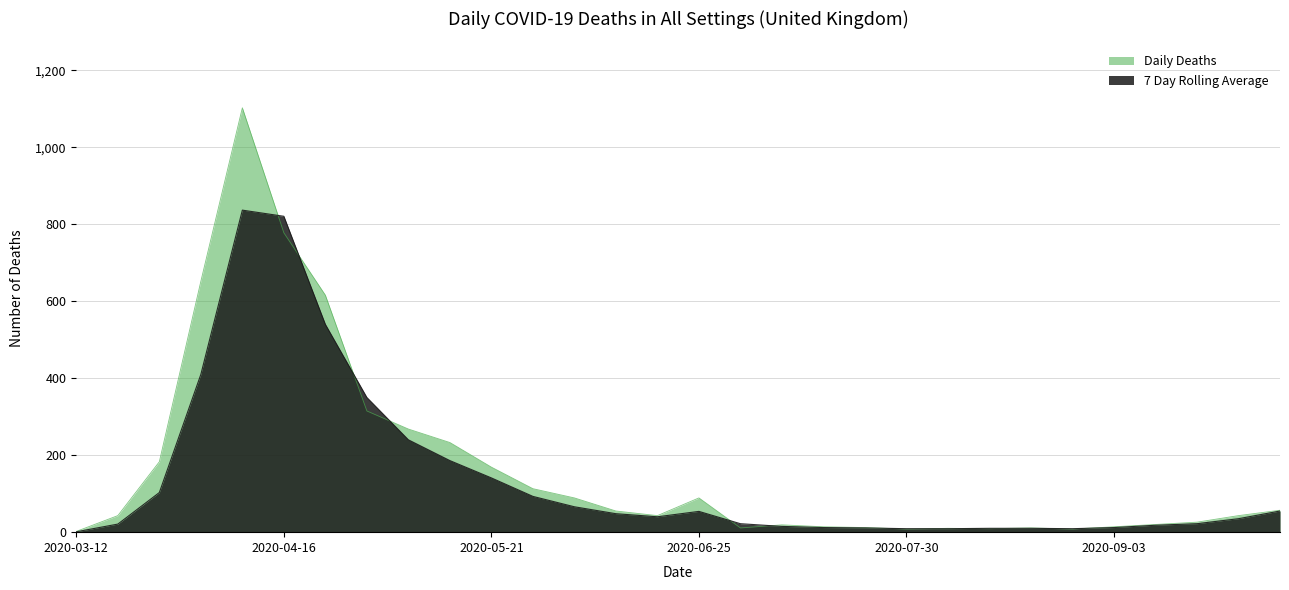

At which category is the sum across all series the highest?

2020-04-09